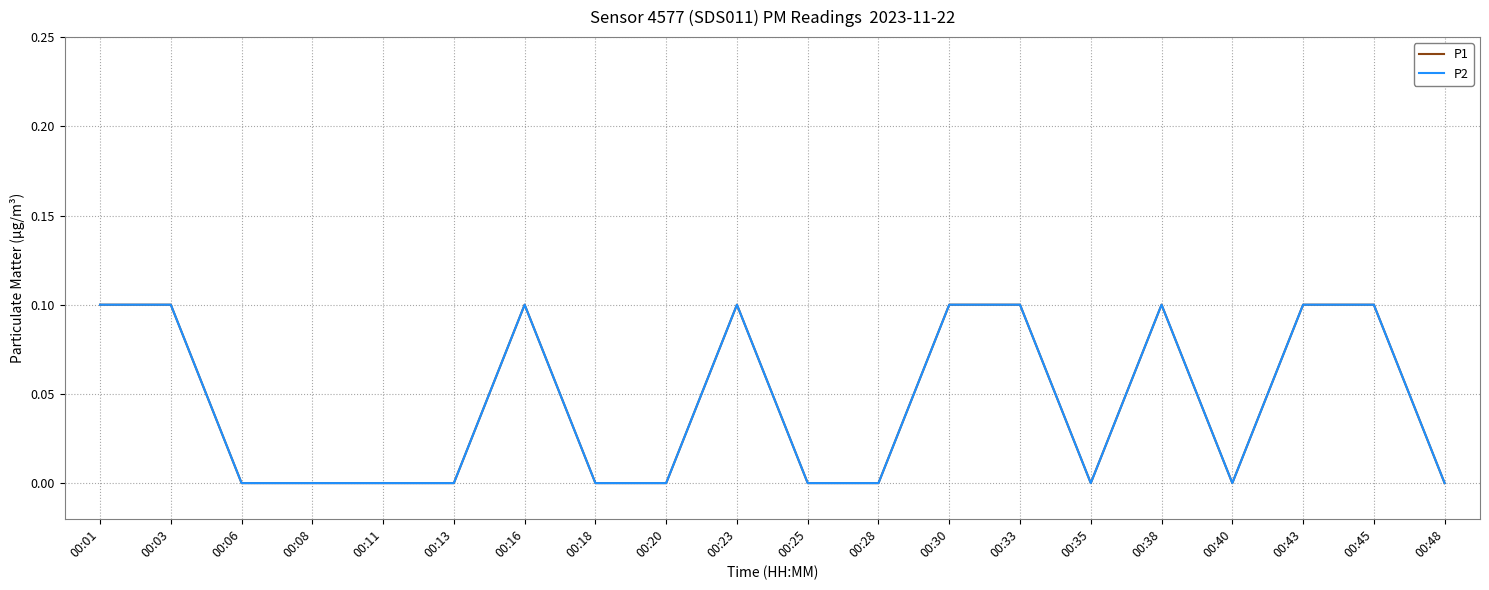

Reading left to right, what are all the values shown in this chart?

P1: 0.1	0.1	0.0	0.0	0.0	0.0	0.1	0.0	0.0	0.1	0.0	0.0	0.1	0.1	0.0	0.1	0.0	0.1	0.1	0.0
P2: 0.1	0.1	0.0	0.0	0.0	0.0	0.1	0.0	0.0	0.1	0.0	0.0	0.1	0.1	0.0	0.1	0.0	0.1	0.1	0.0